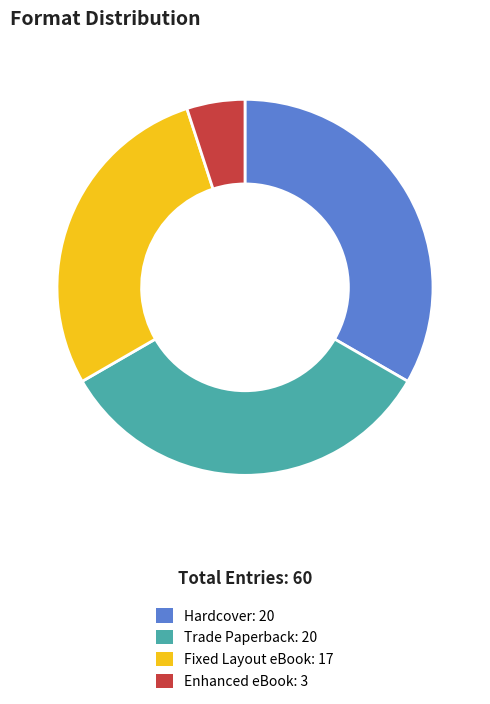

Between Hardcover and Fixed Layout eBook, which is larger?

Hardcover